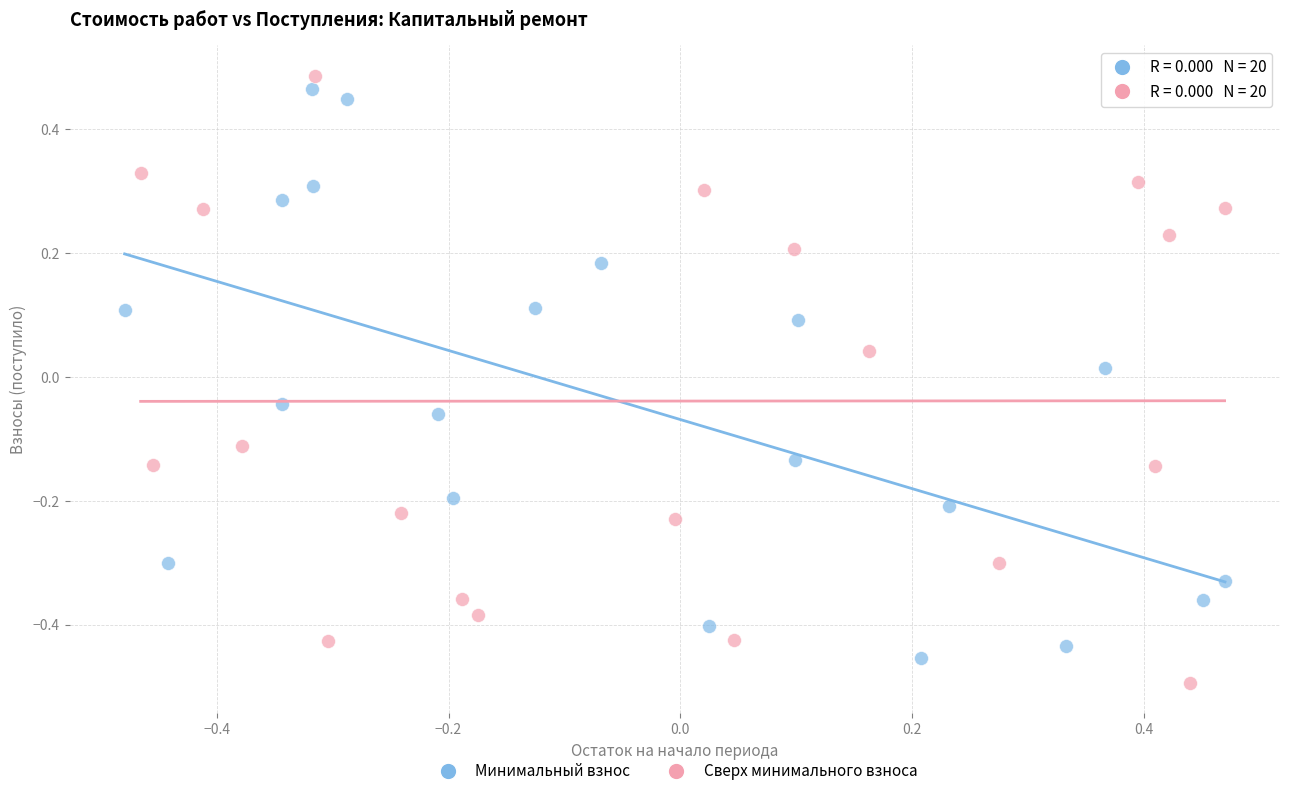

Which series reaches the maximum Y coordinate?

Сверх минимального взноса